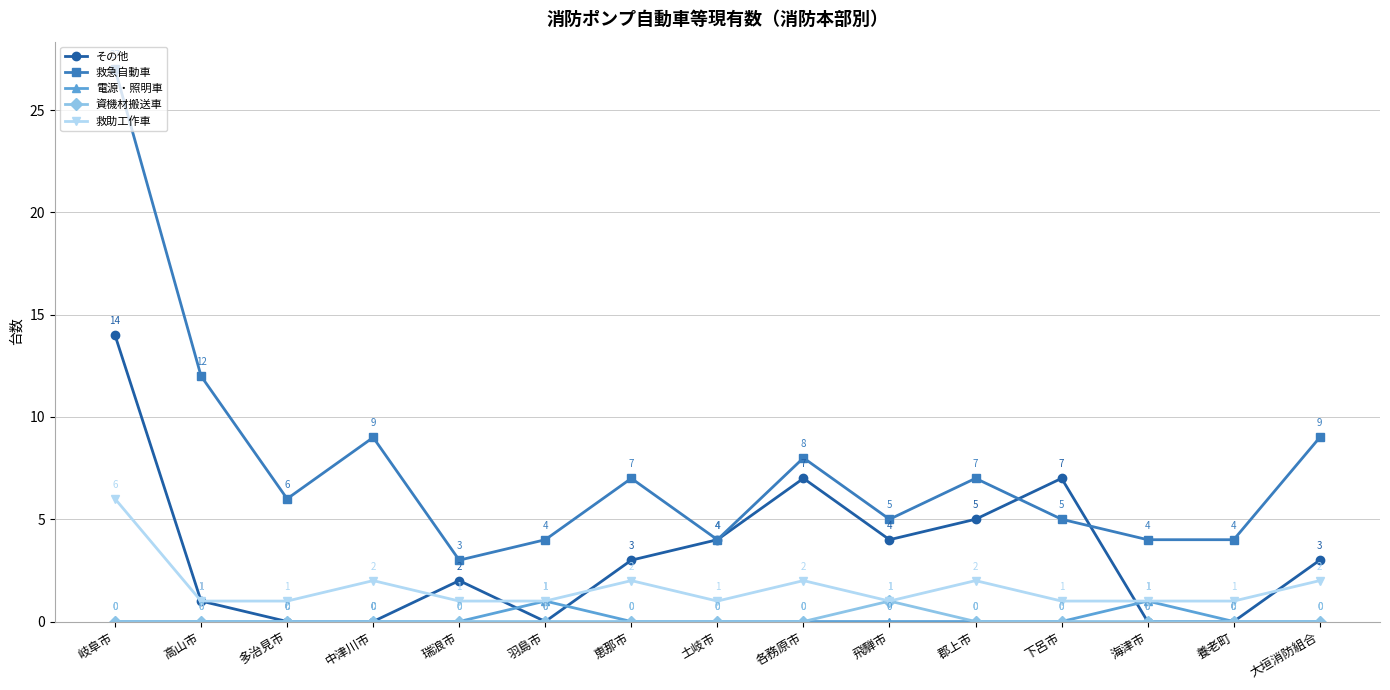

True or false: 救急自動車 and 救助工作車 intersect in this chart.

False